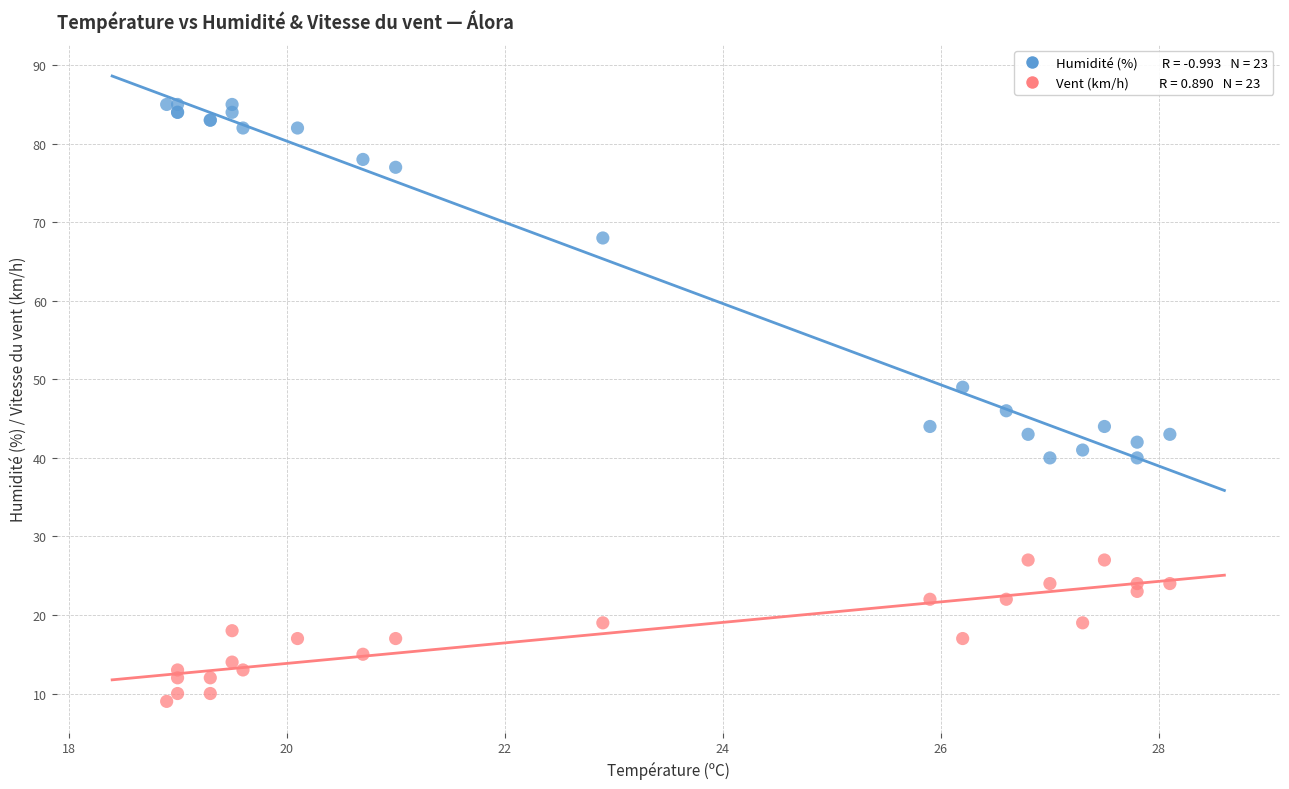

Across all series, what Y value is closest to 47?

46